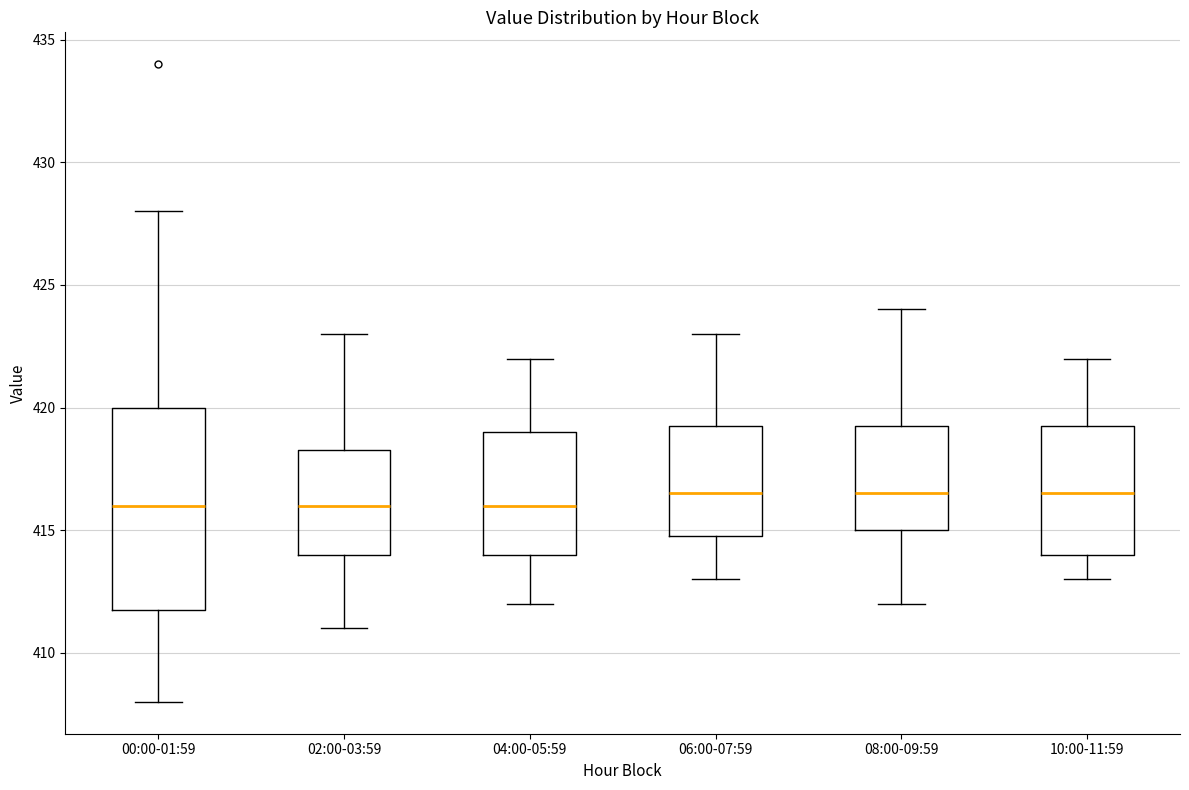

Which box is the tallest, from its lower edge to its upper edge?

00:00-01:59